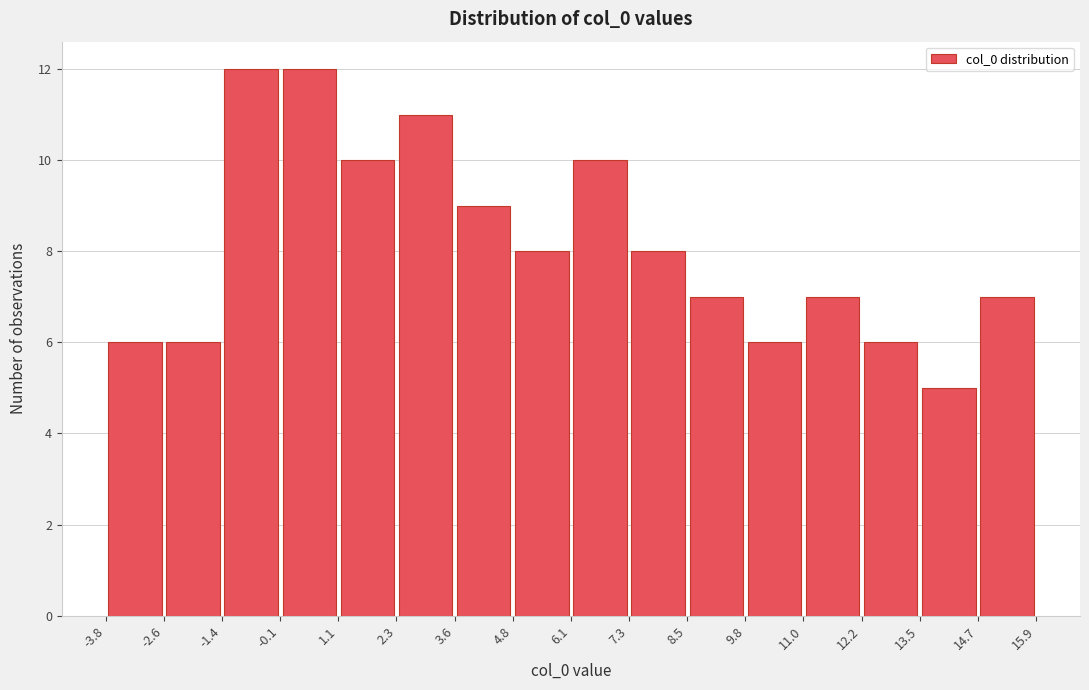

How tall is the bar that spans 12.2 to 13.5 on the x-axis? The values are not printed on the chart, so give them approximately, as read against the axis.

6